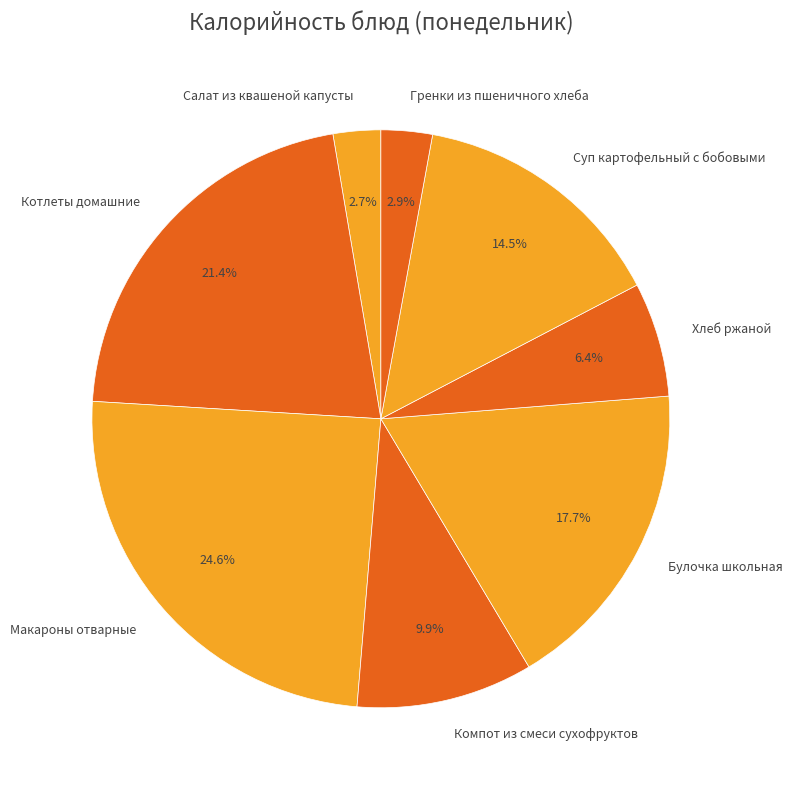

Count the number of slices in the pie.

8